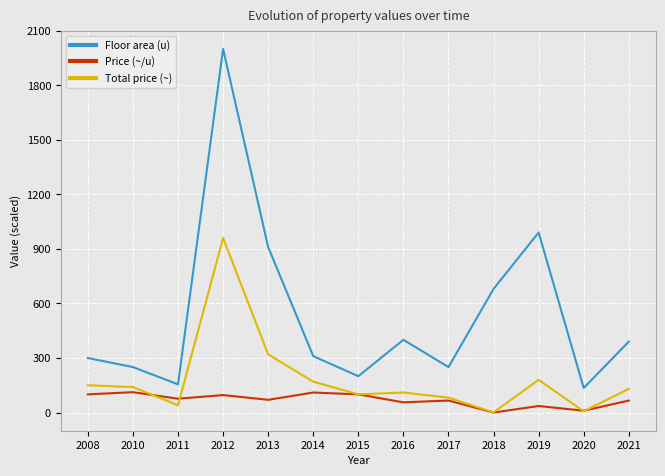

Which label corresponds to the largest value in the chart?

2012